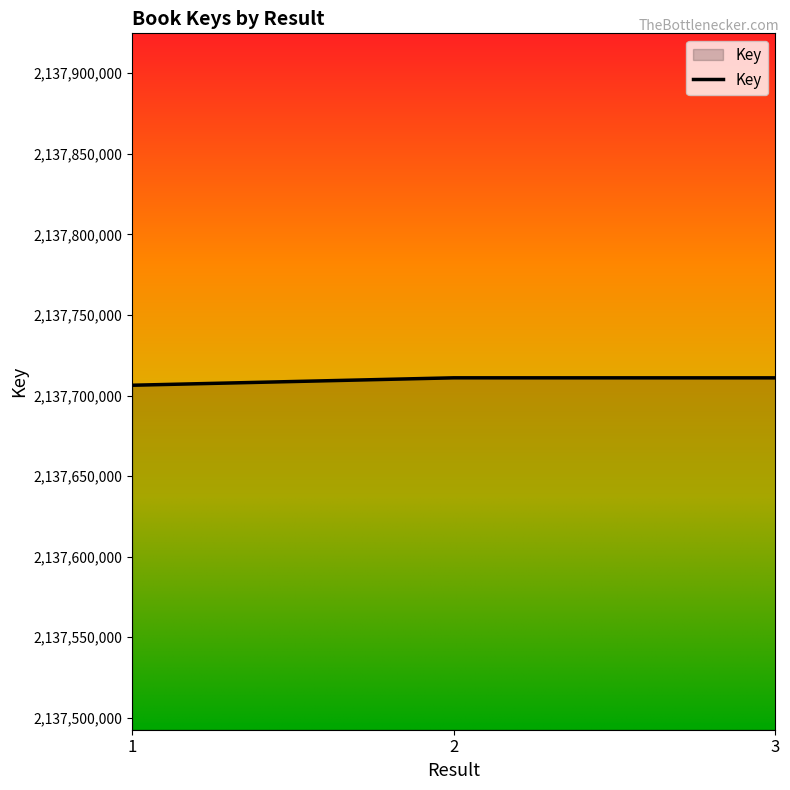

Which has a higher value, 3 or 1?

3